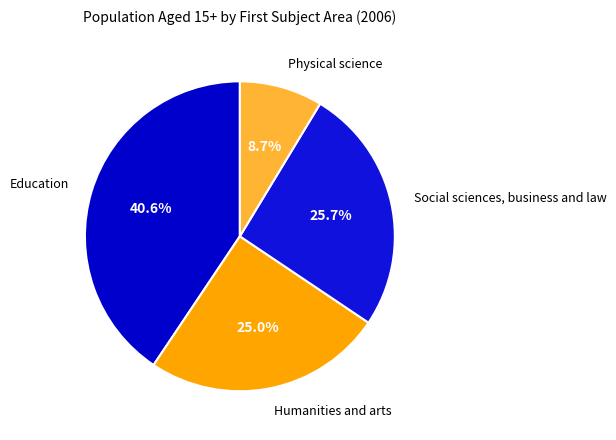

To the nearest percent, what portion does Physical science represent?

9%